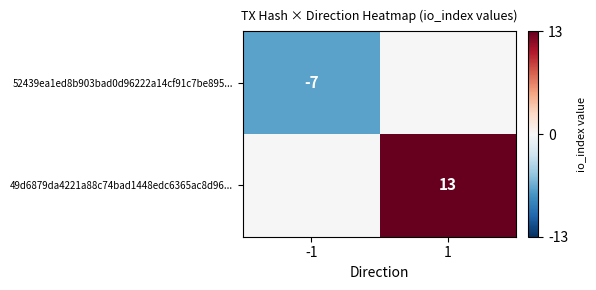

True or false: 49d6879da4221a88c74bad1448edc6365ac8d96... has a value of 5 at 1.

False